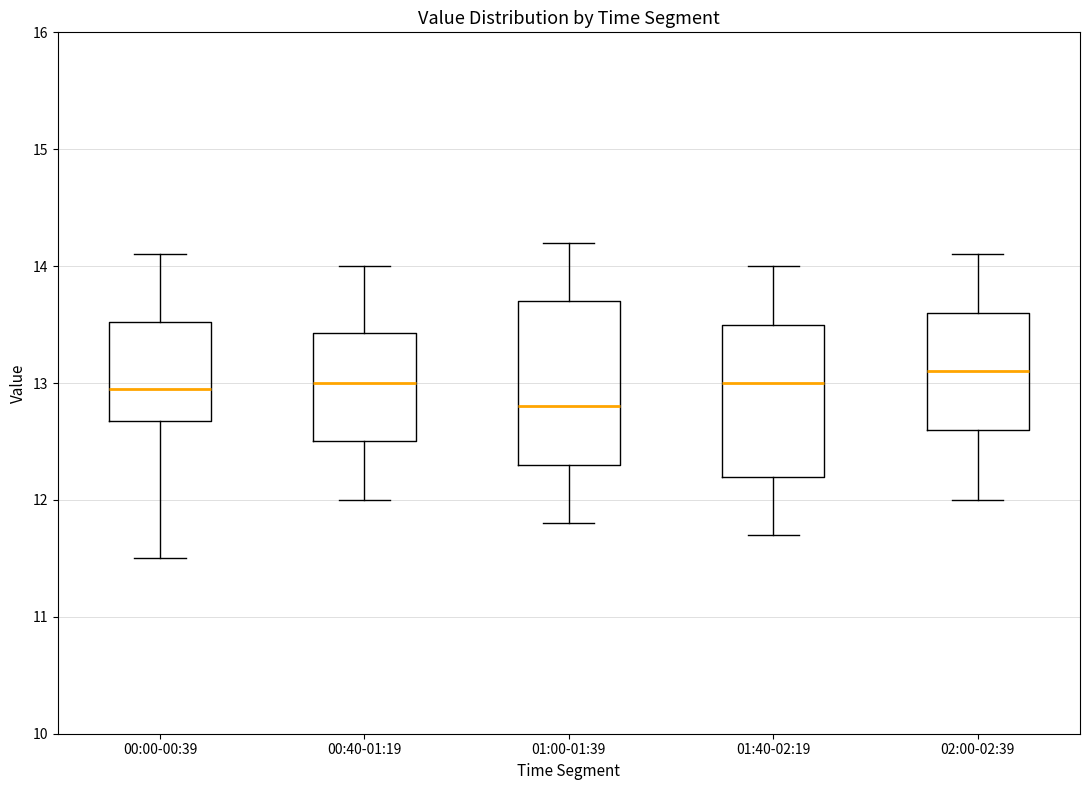

Where is the upper edge of the box for 00:00-00:39 on the y-axis? The values are not printed on the chart, so give them approximately, as read against the axis.

13.5